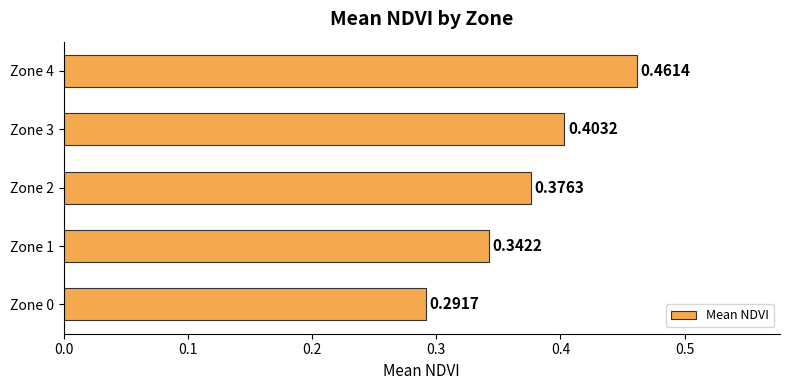

List the labels in order of value, smallest first.

Zone 0, Zone 1, Zone 2, Zone 3, Zone 4